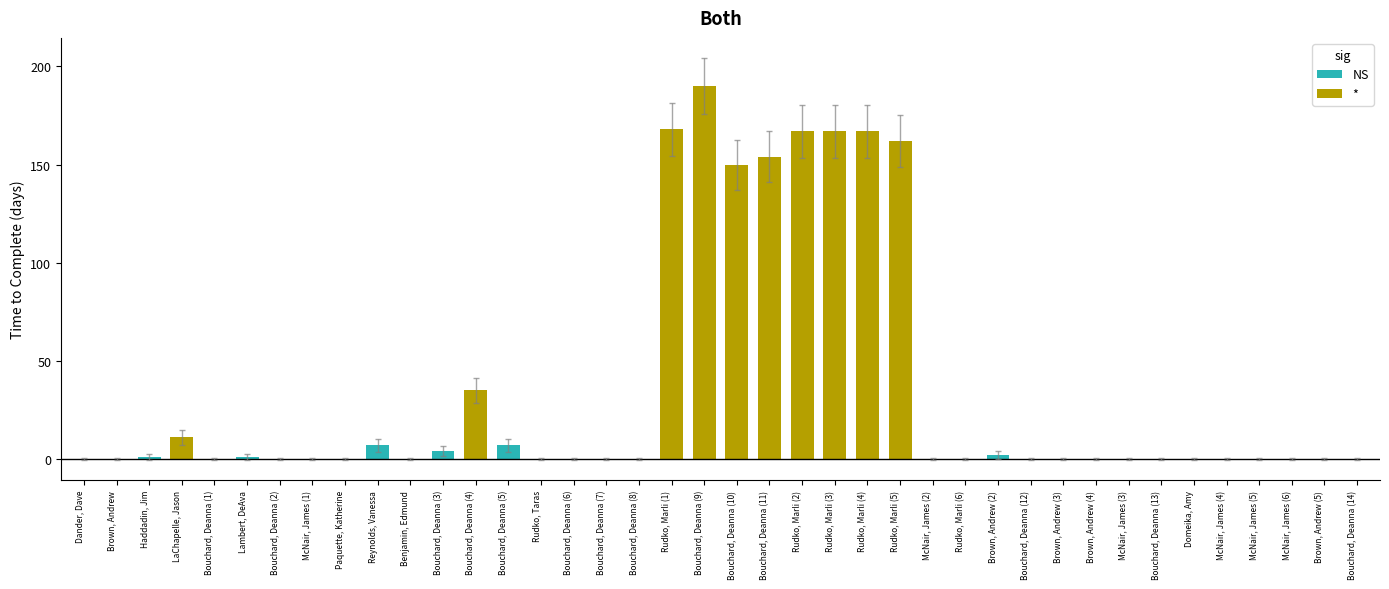

What is the maximum value shown in the chart?

204.3